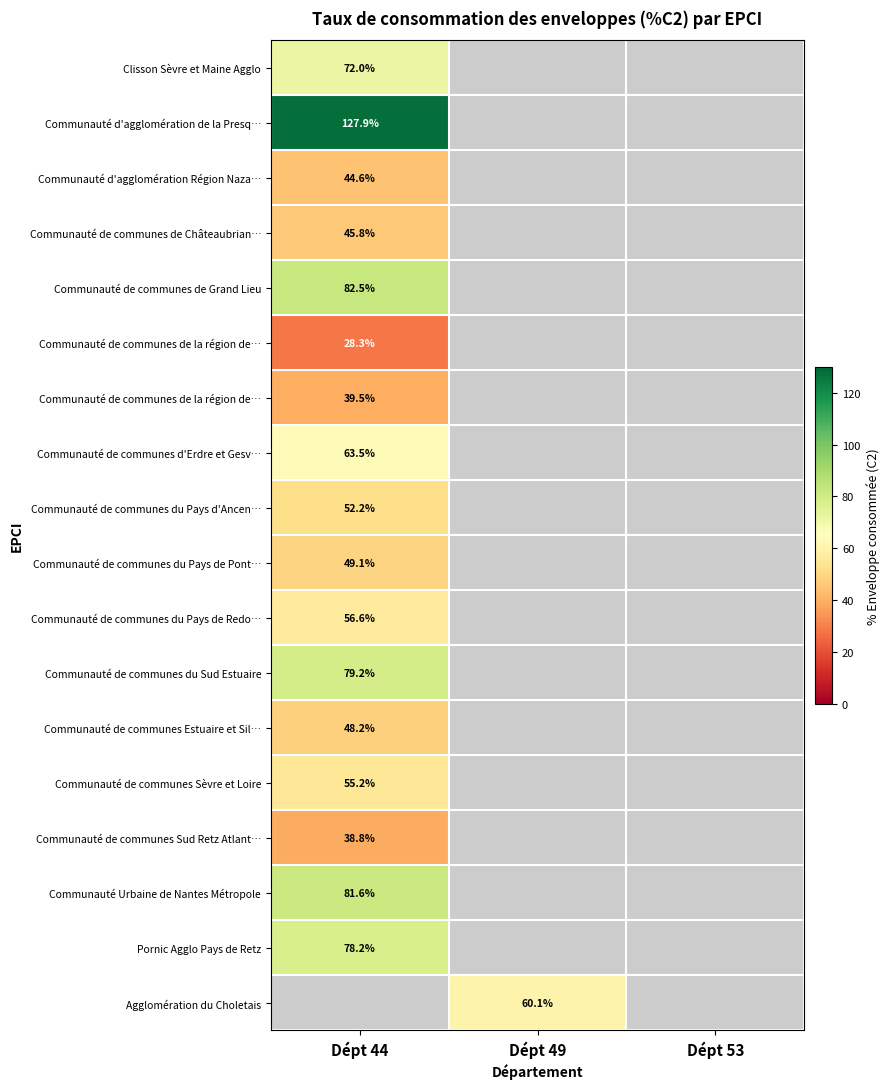

What is the greatest value displayed?

127.9